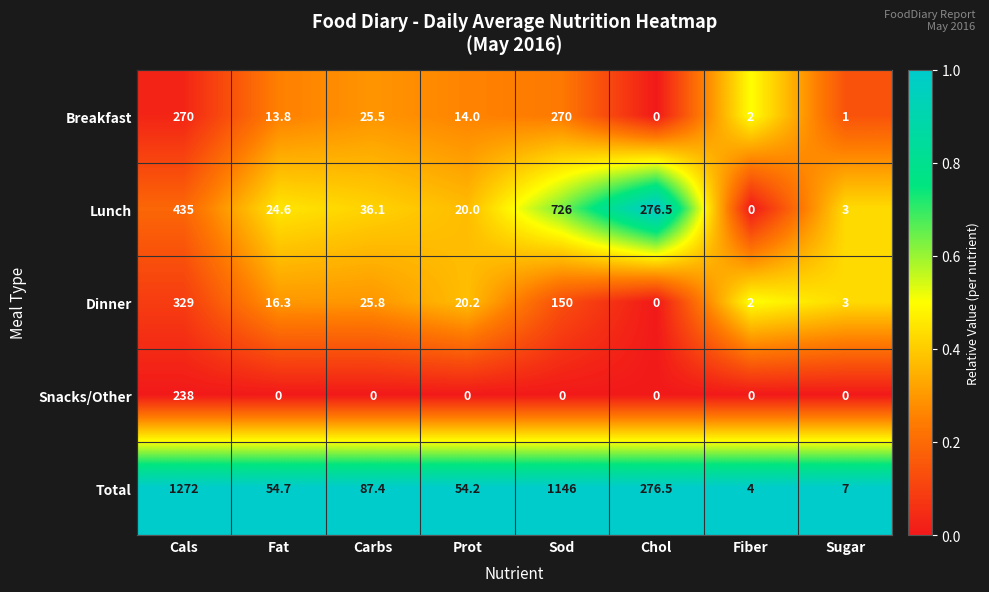

Is the value of Lunch at Prot greater than the value of Dinner at Fat?

Yes